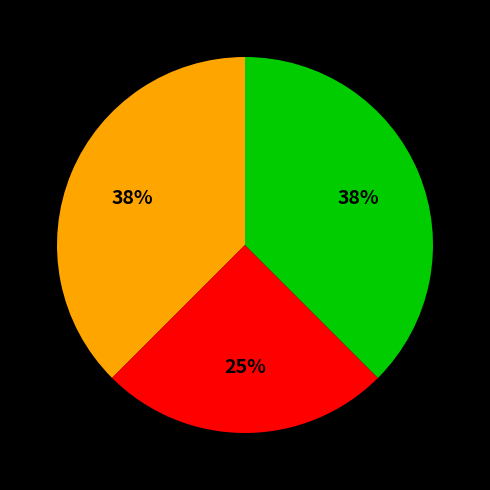

To the nearest percent, what is the average slice percentage?

33%